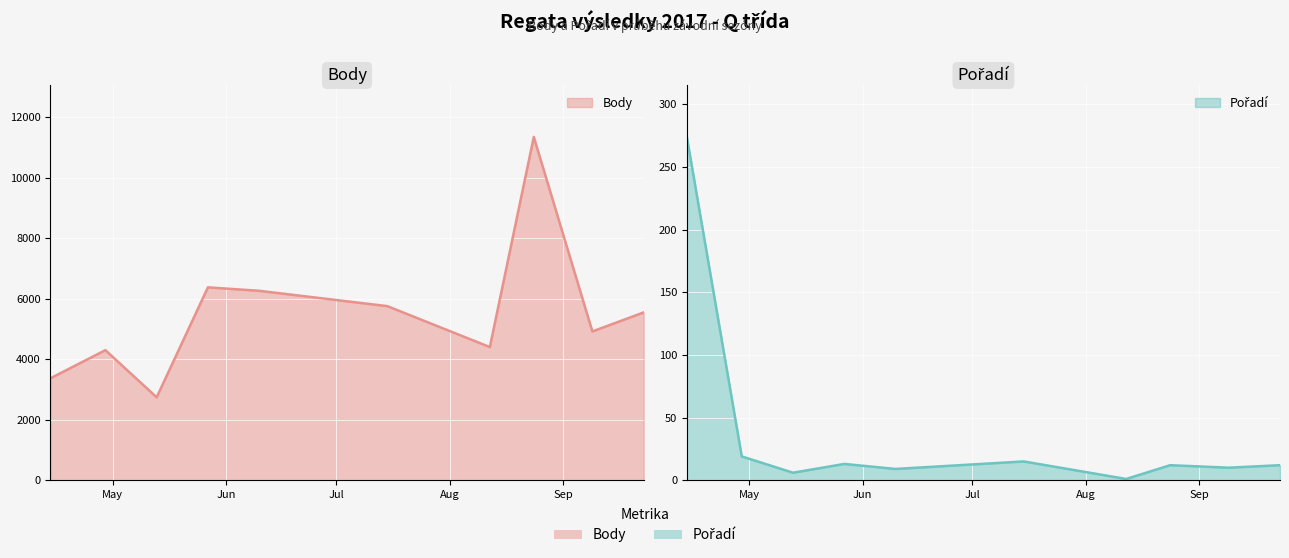

In Body, how many points are lower than both neighbors (excluding endpoints)?

3